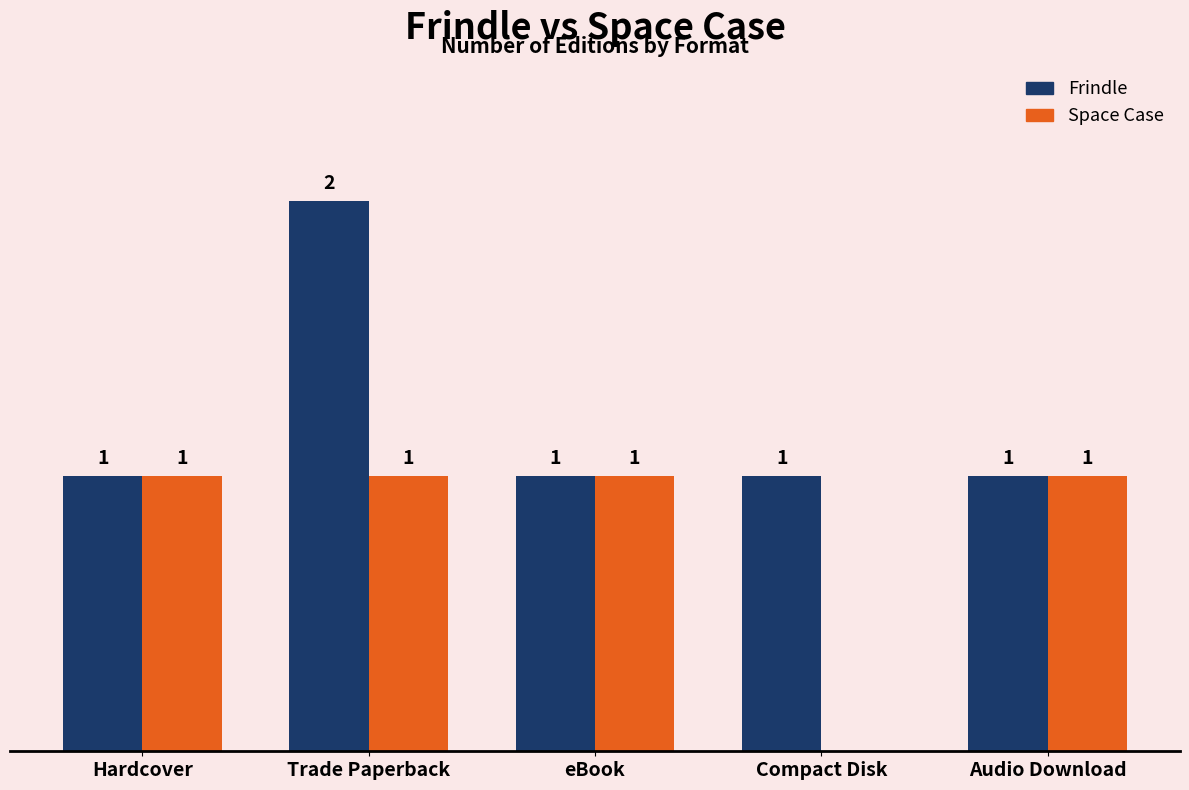

At which category does the chart reach its peak across all series?

Trade Paperback